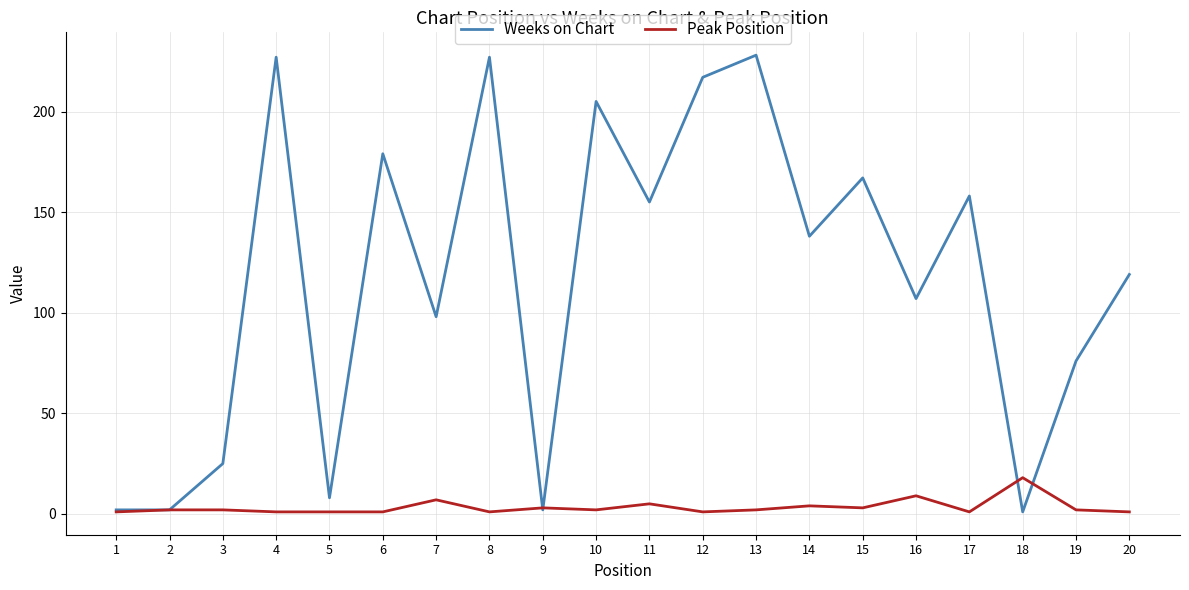

Which series has the largest total across all categories?

Weeks on Chart